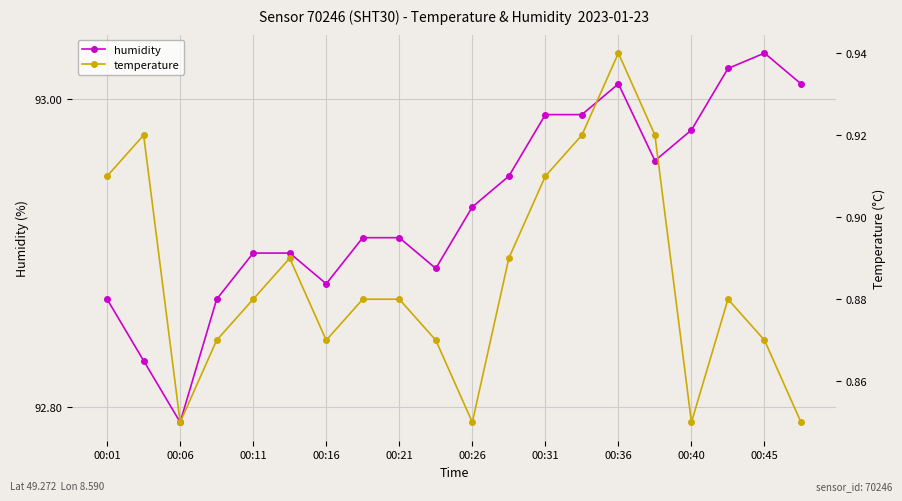

Is it true that humidity equals 93.0 at 11?

True